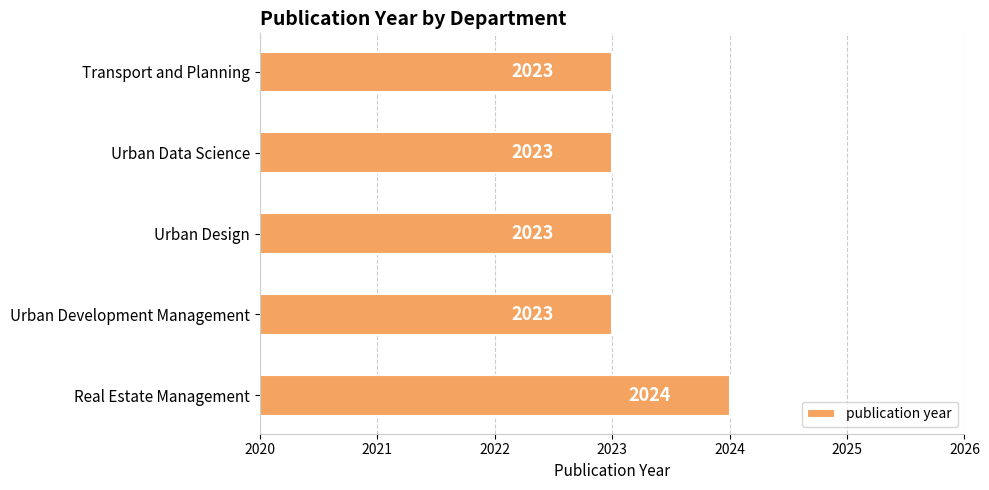

What value does the data have at Urban Development Management?

2023